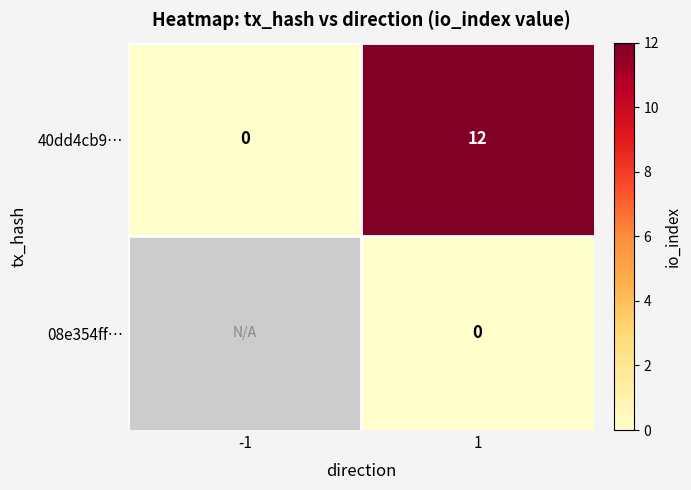

Which has a higher value, 1 or -1?

1